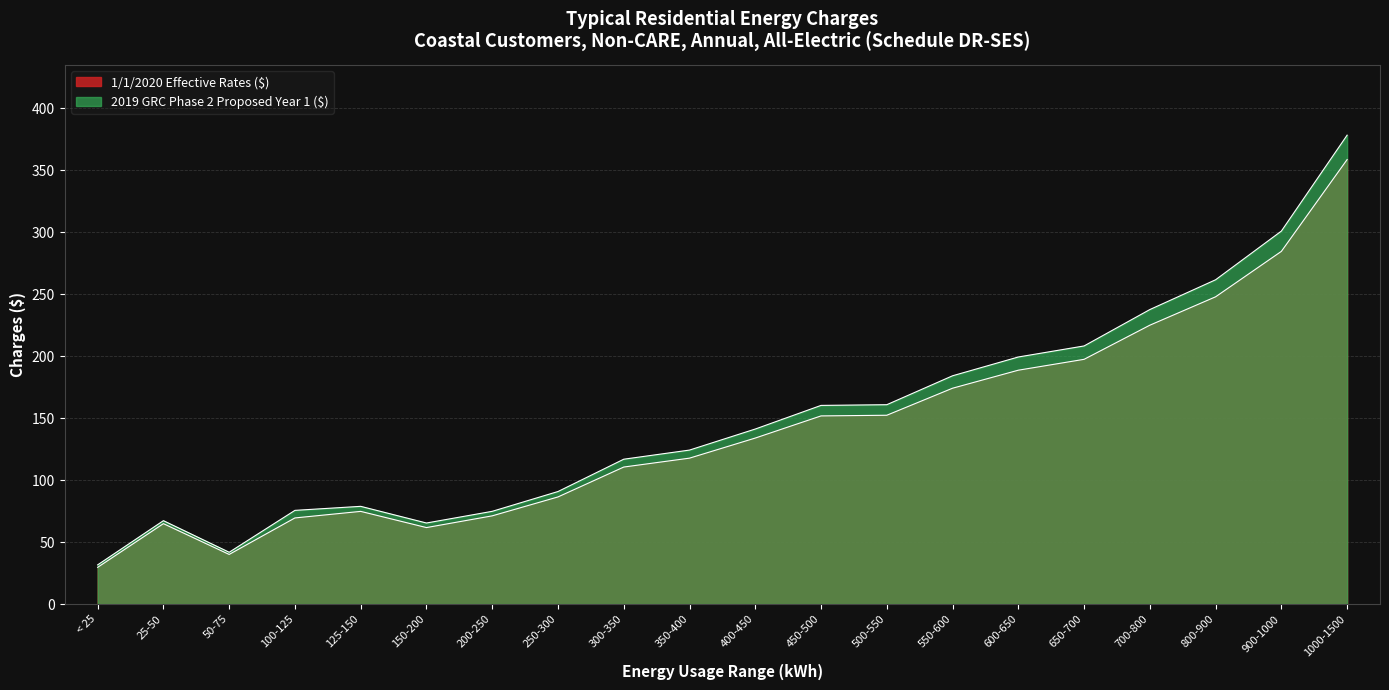

How many lines are shown in the chart?

2